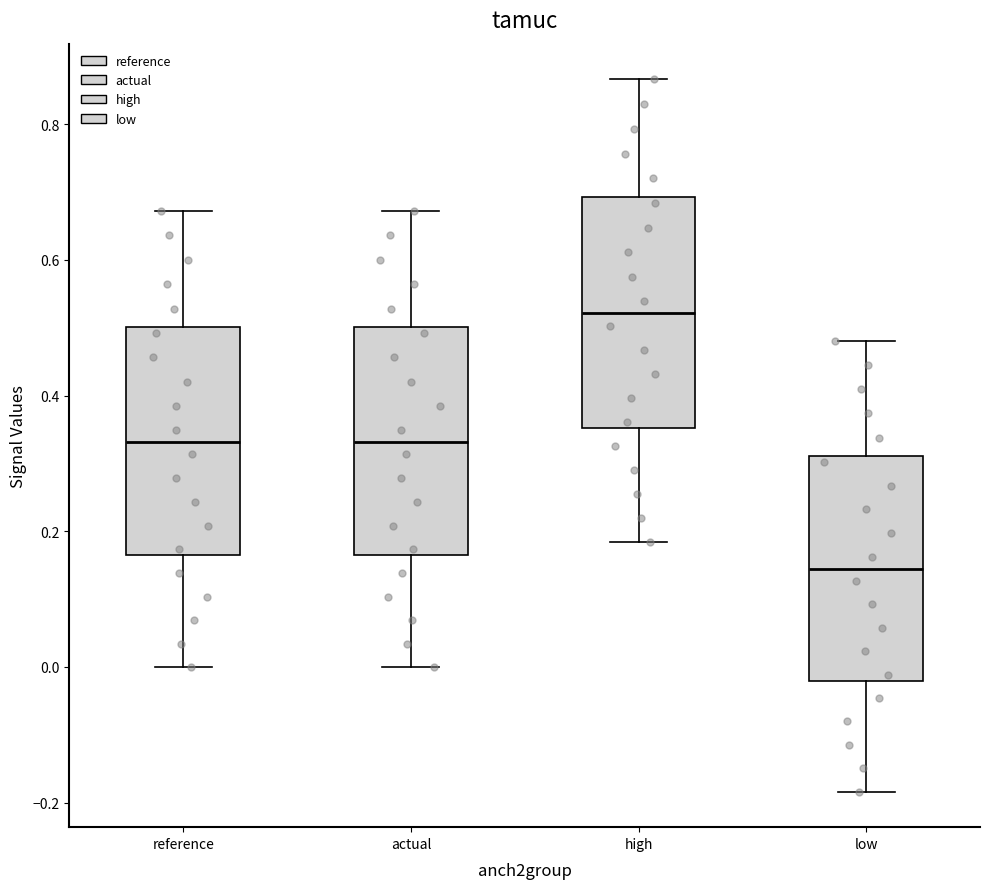

Reading left to right, transcribe this box plot: for each box, give where its median line is, the range the box spans, and where its two whiskers end, as read against the y-axis. The values are not printed on the chart, so give them approximately, as read against the axis.

reference: median 0.34, box 0.16 to 0.50, whiskers 0.00 to 0.68
actual: median 0.34, box 0.16 to 0.50, whiskers 0.00 to 0.68
high: median 0.52, box 0.36 to 0.70, whiskers 0.18 to 0.86
low: median 0.14, box -0.02 to 0.32, whiskers -0.18 to 0.48